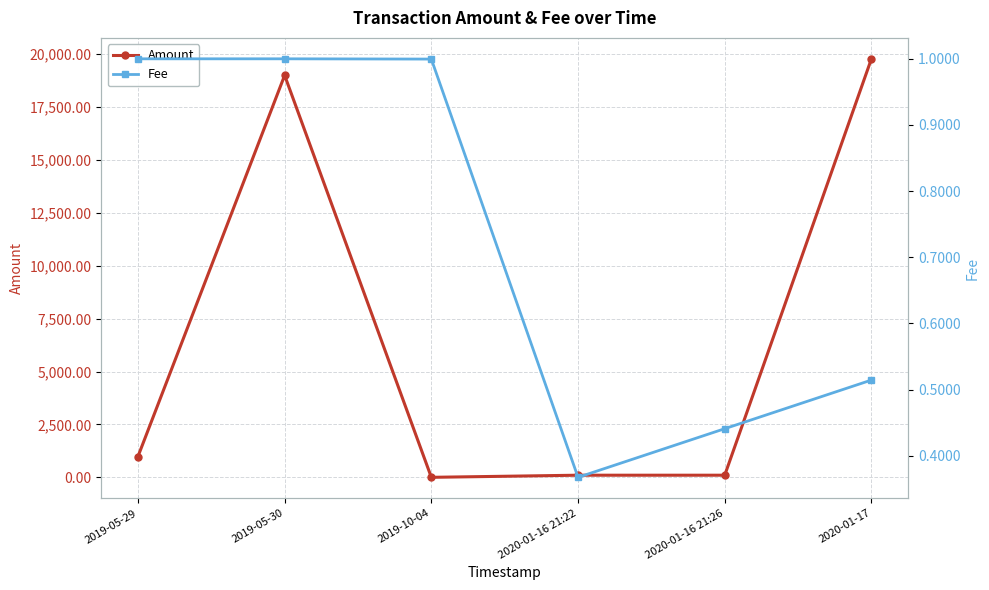

Between which two adjacent categories do Fee and Amount first intersect?

2019-05-30 and 2019-10-04